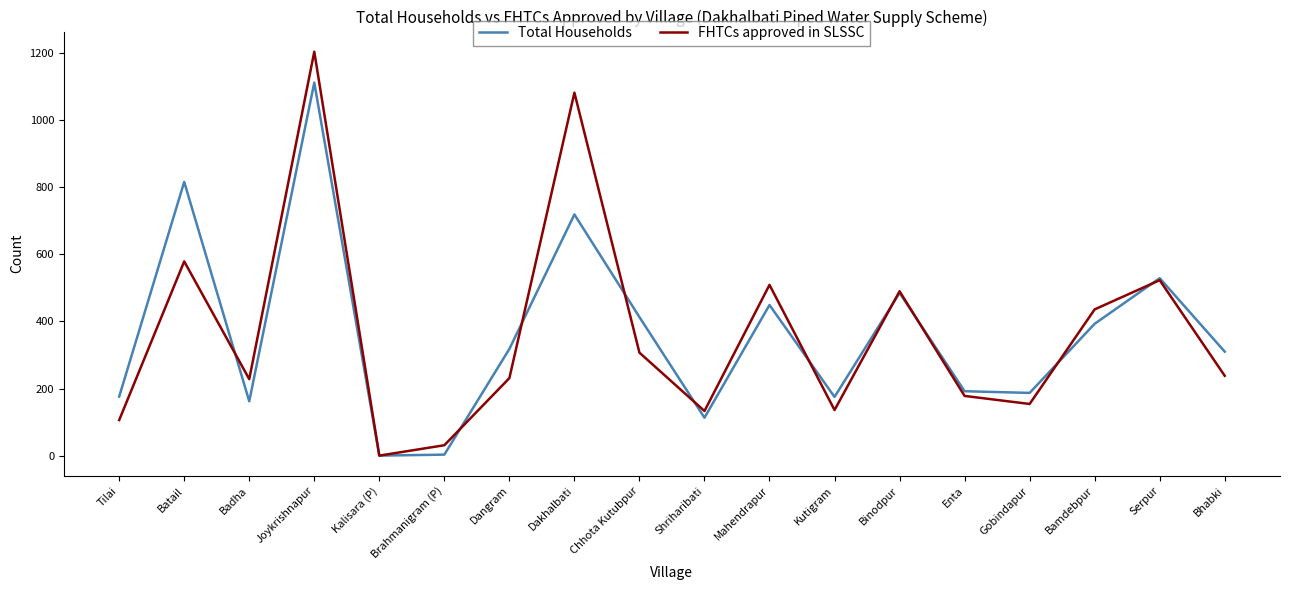

What is the difference between the second highest and second lowest values in the Total Households series?

813